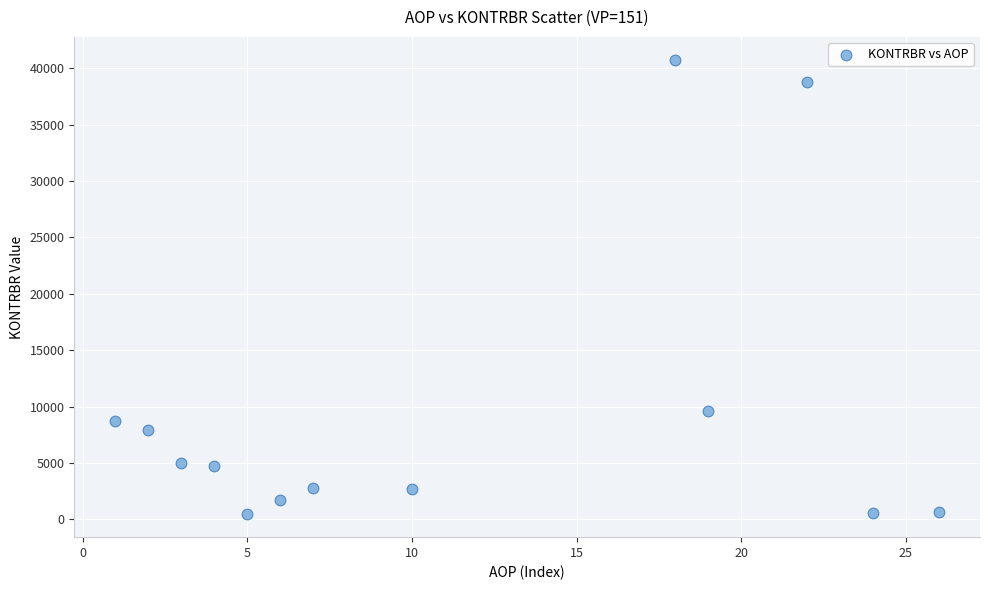

What Y value in the scatter plot is closest to 20601?

9561.8